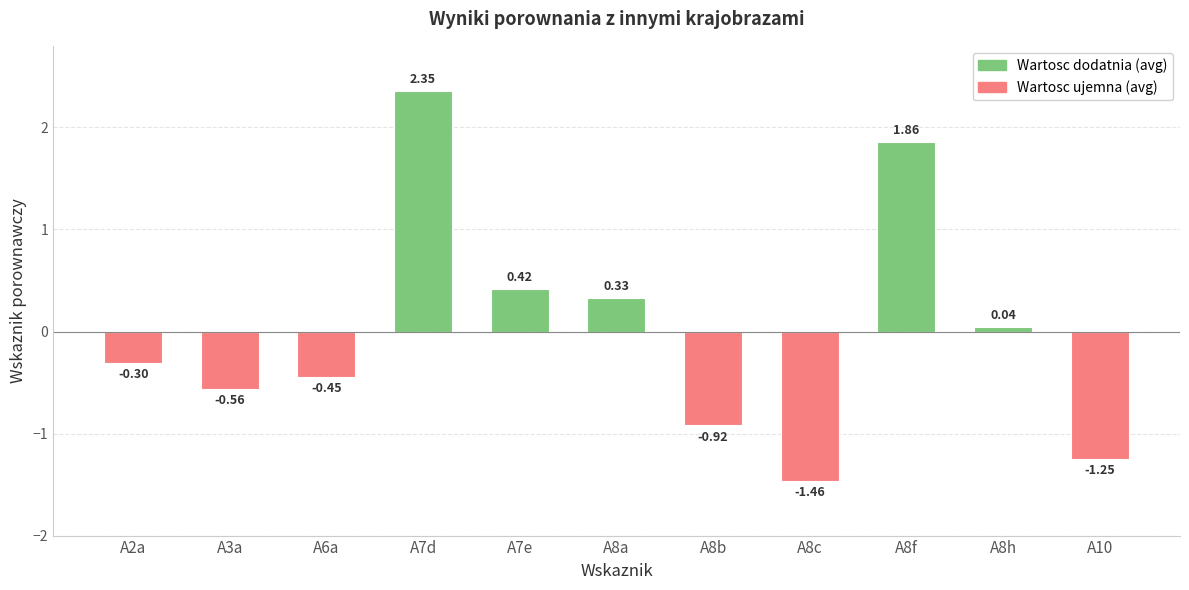

What is the label of the 9th bar from the right?

A6a